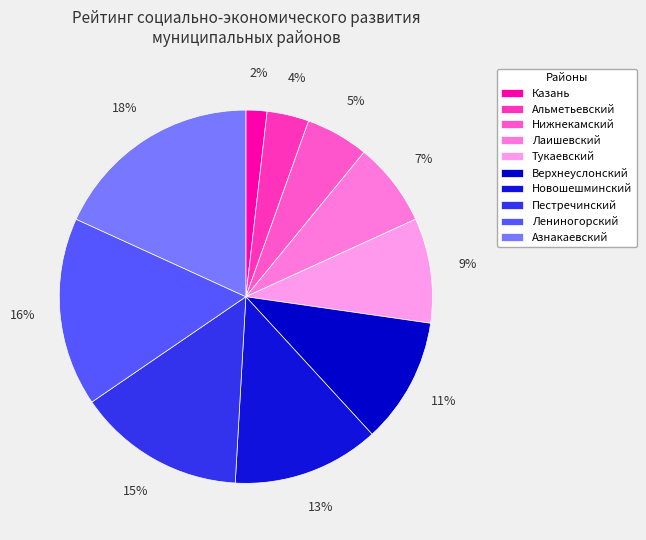

To the nearest percent, what is the combined percentage of Альметьевский and Верхнеуслонский?

15%